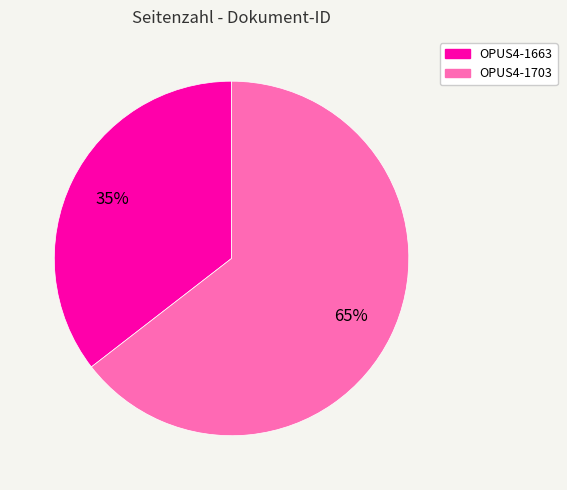

Rank the categories by value from highest to lowest.

OPUS4-1703, OPUS4-1663